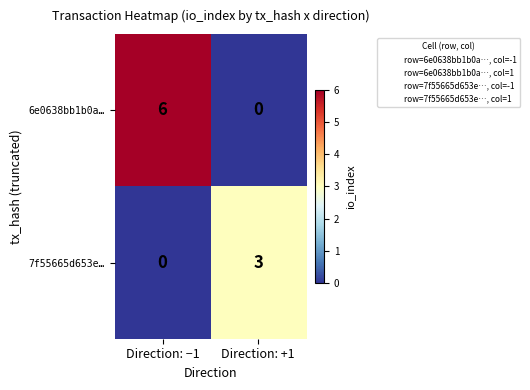

List the series in order of their overall mean, highest first.

6e0638bb1b0a…, 7f55665d653e…